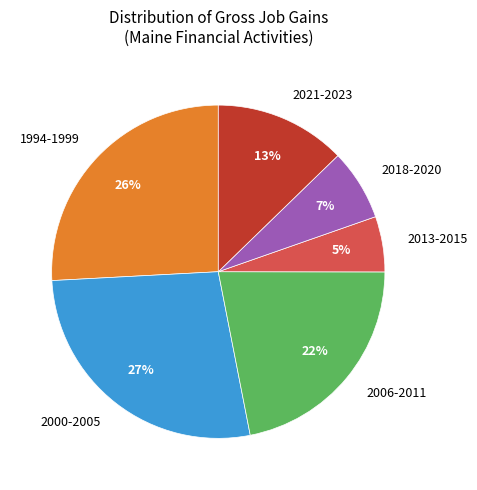

Is it true that 2013-2015 is 13% of the pie?

False